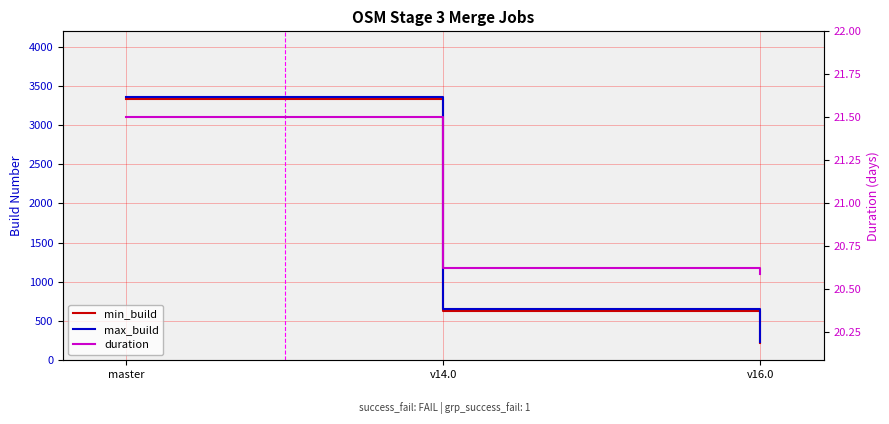

What position from the left is v14.0?

2